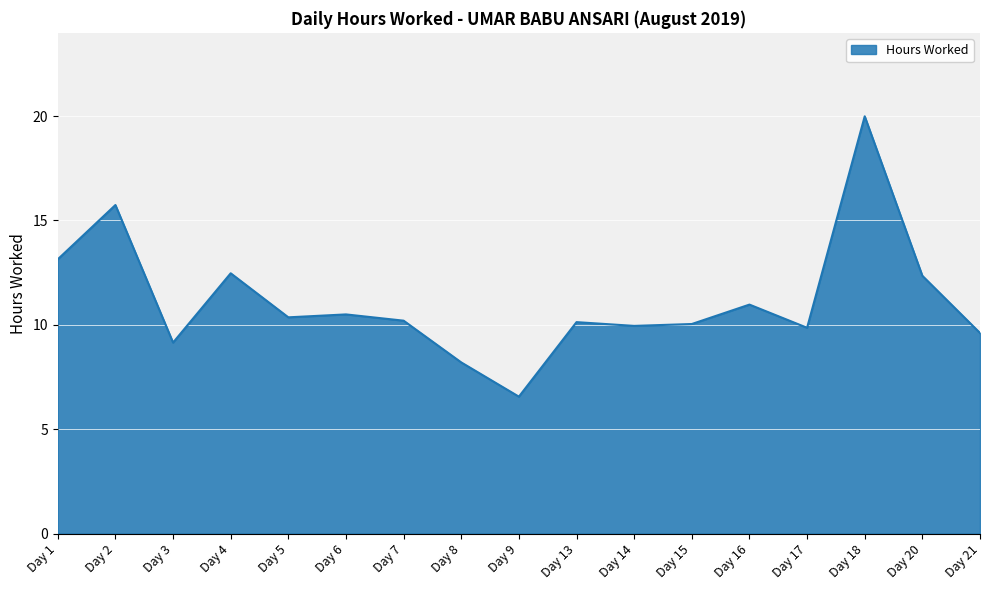

What is the change in value from Day 9 to Day 18?

+13.4